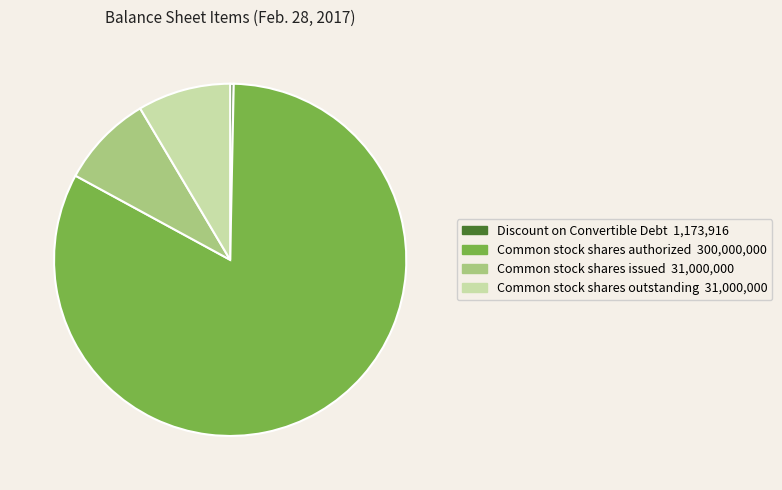

Count the number of slices in the pie.

4